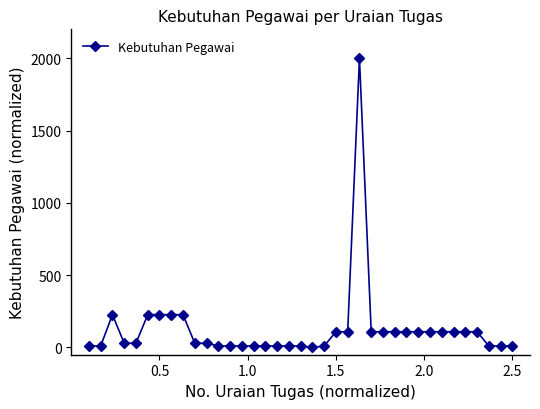

What is the average value?

127.2